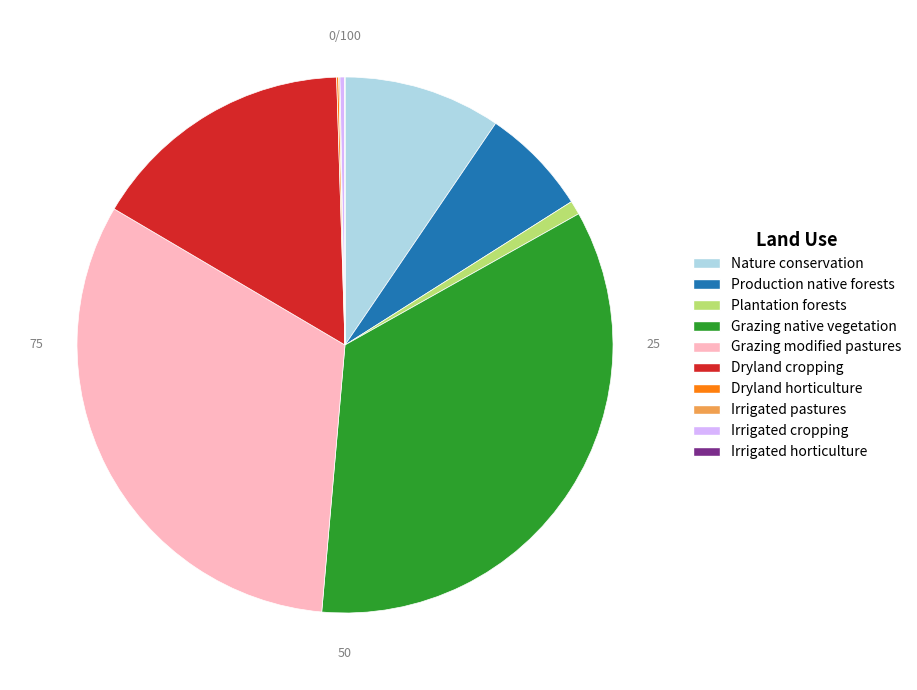

What is the ratio of the value at Grazing native vegetation to the value at Plantation forests?

41.3